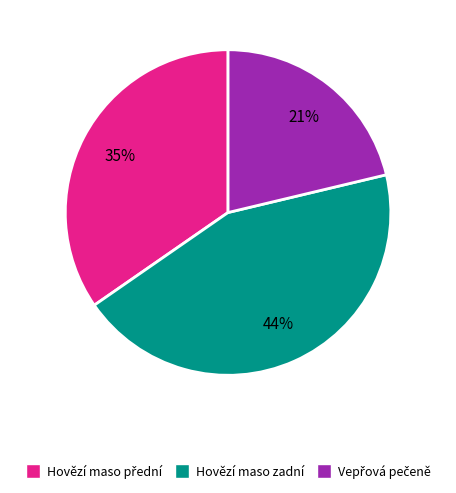

To the nearest percent, what is the average slice percentage?

33%